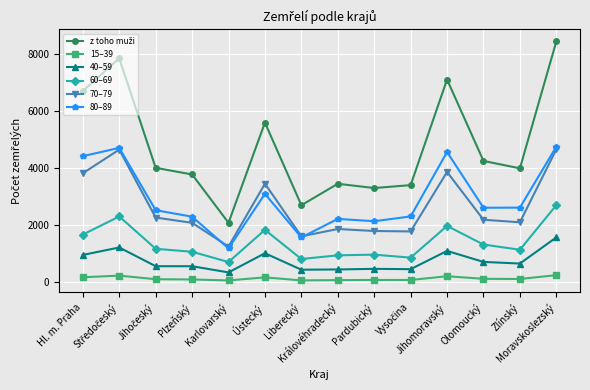

What is the highest value of the 60–69 series?

2700